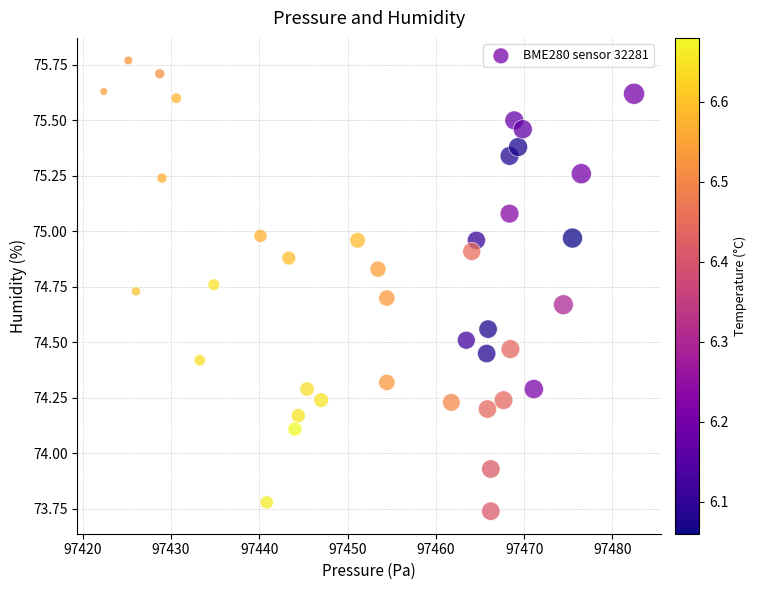

What is the range of Y values (max minus min)?

2.0